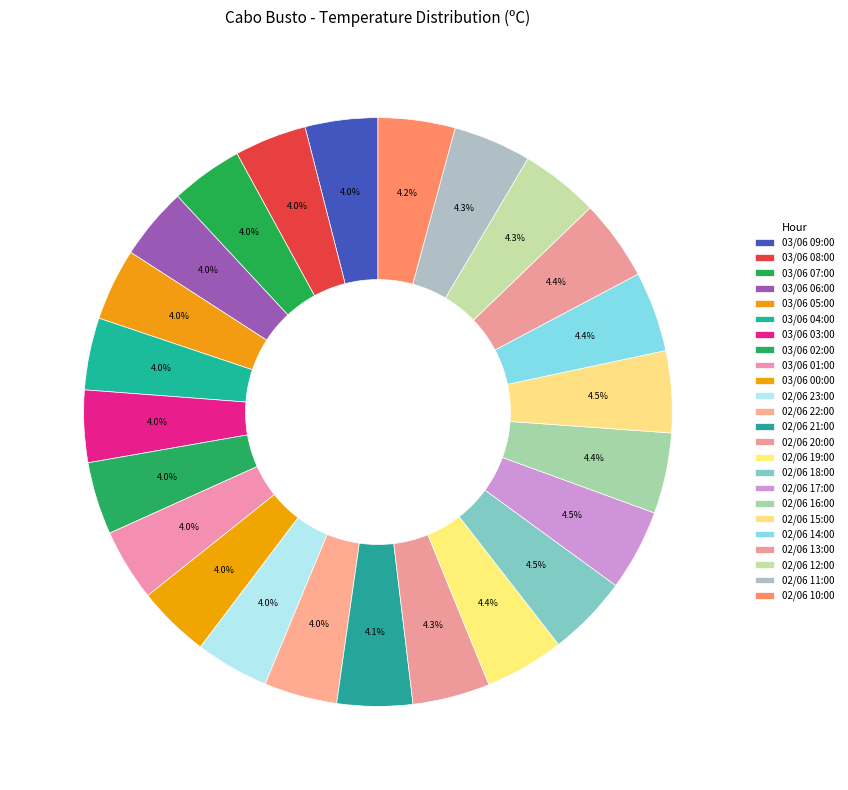

How many slices are in this pie chart?

24